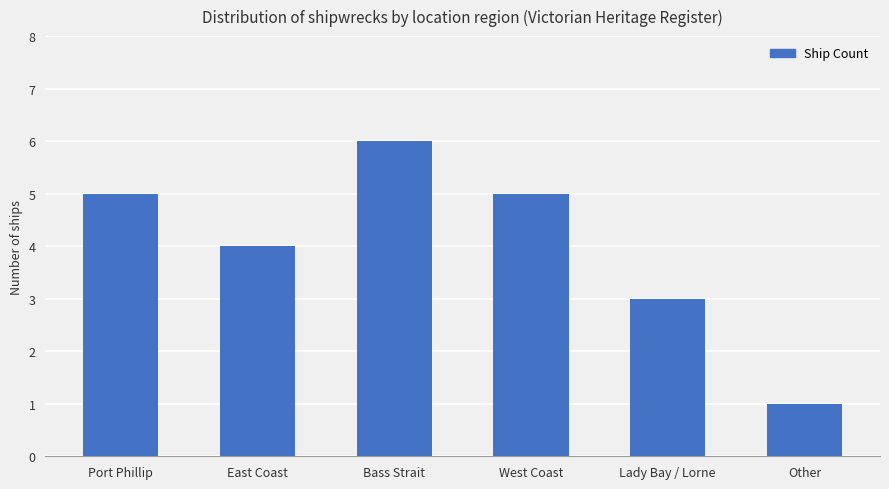

What is the sum of all values?

24